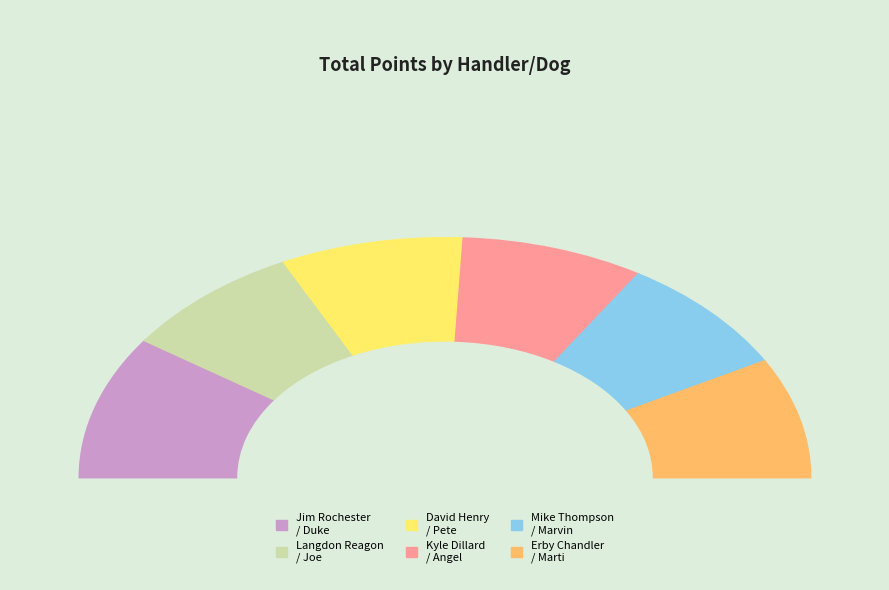

Which slice is the smallest?

Langdon Reagon / Joe (75)